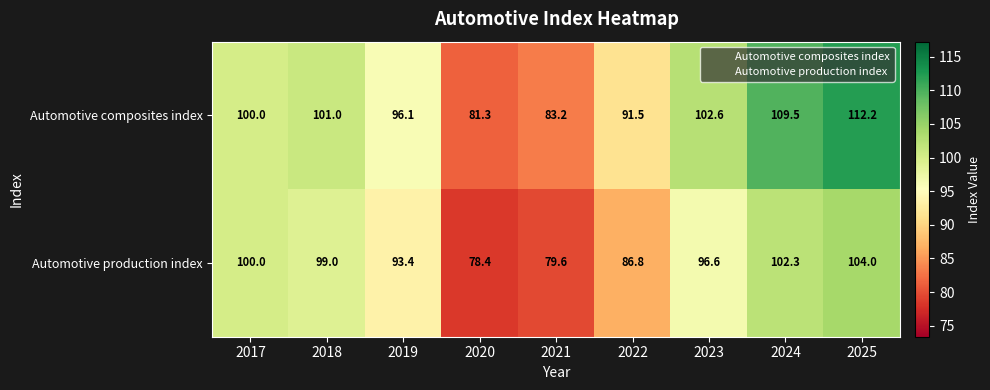

What is the difference between the highest and lowest values at 2018?

2.0